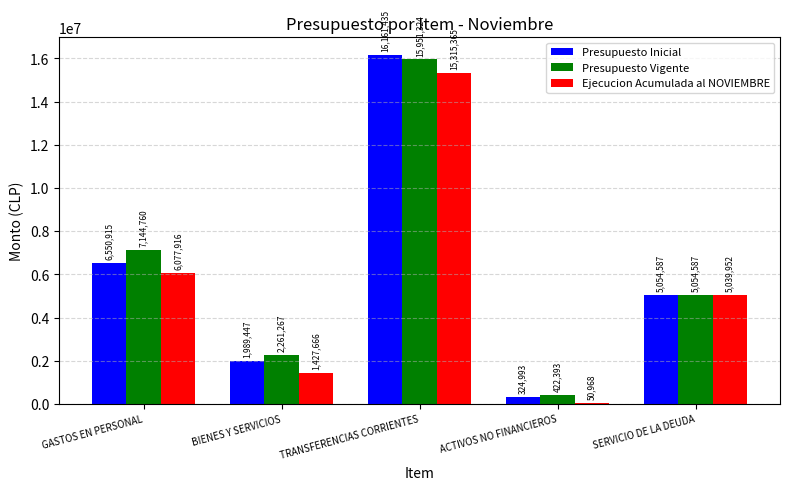

What position from the left is SERVICIO DE LA DEUDA?

5